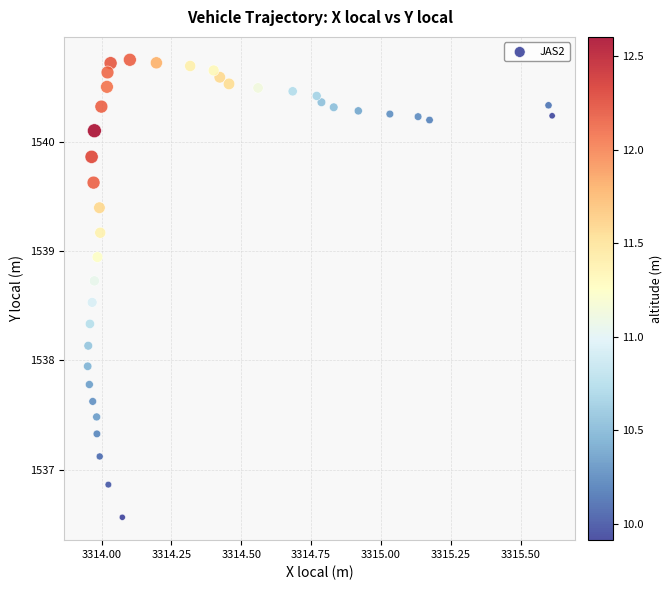

What is the range of Y values (max minus min)?

4.2